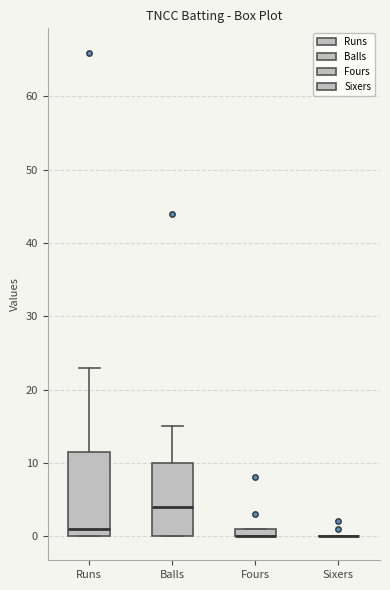

Which box is the tallest, from its lower edge to its upper edge?

Runs